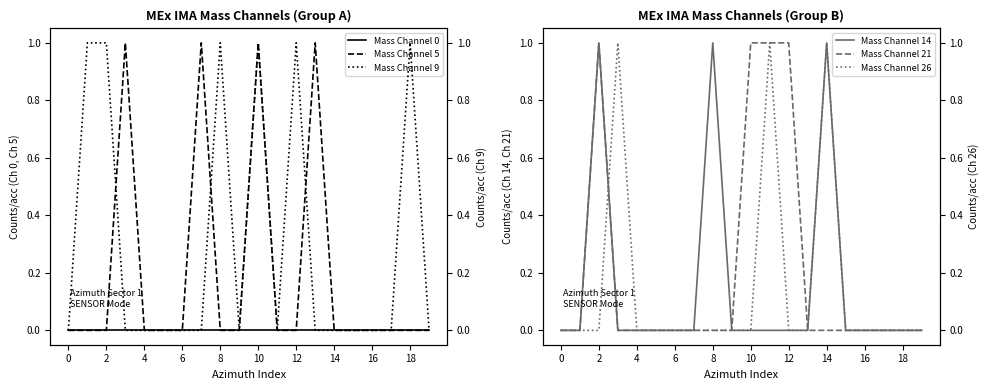

After their last crossing, which series has the higher values: Mass Channel 9 or Mass Channel 5?

Mass Channel 5